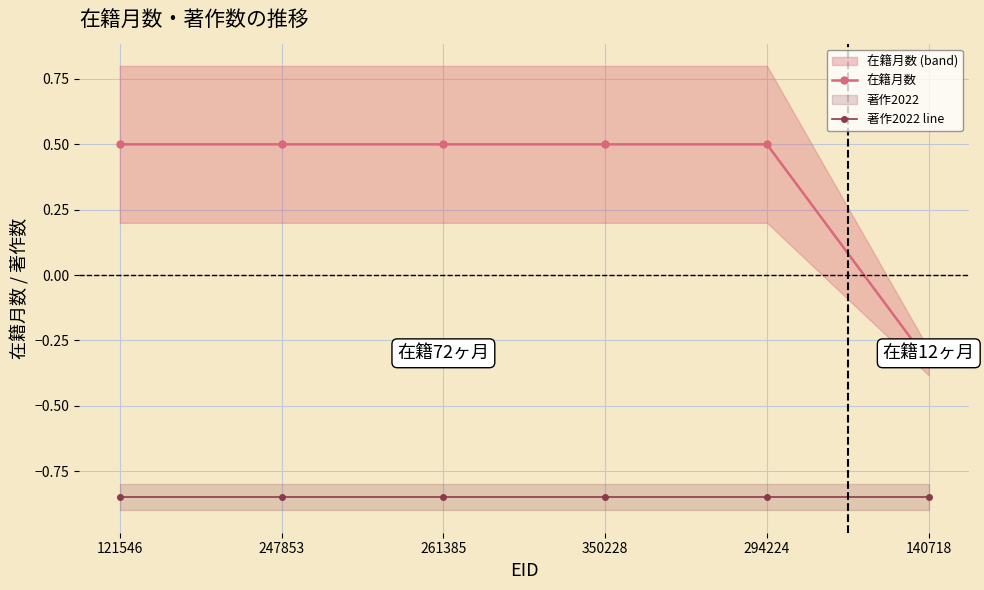

Which series has the largest total across all categories?

在籍月数